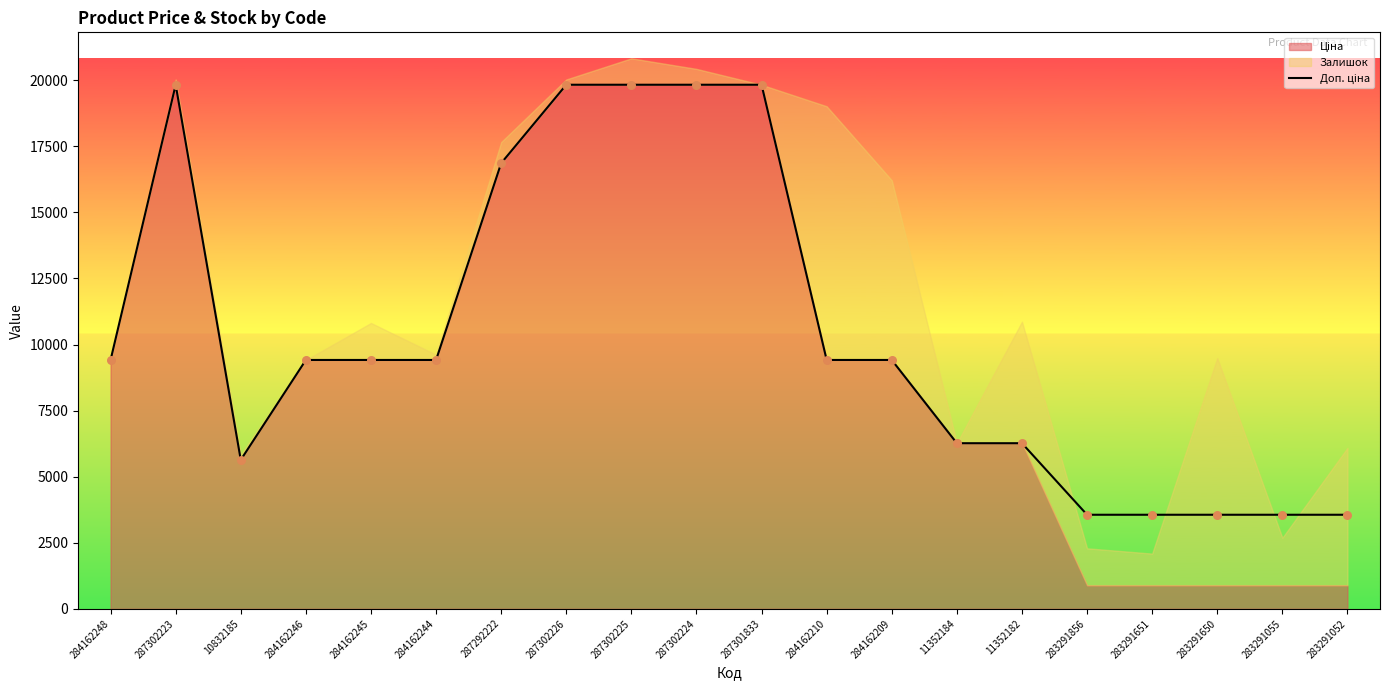

Approximately how many times larger is the value at 287302223 compared to 287301833?

1.0